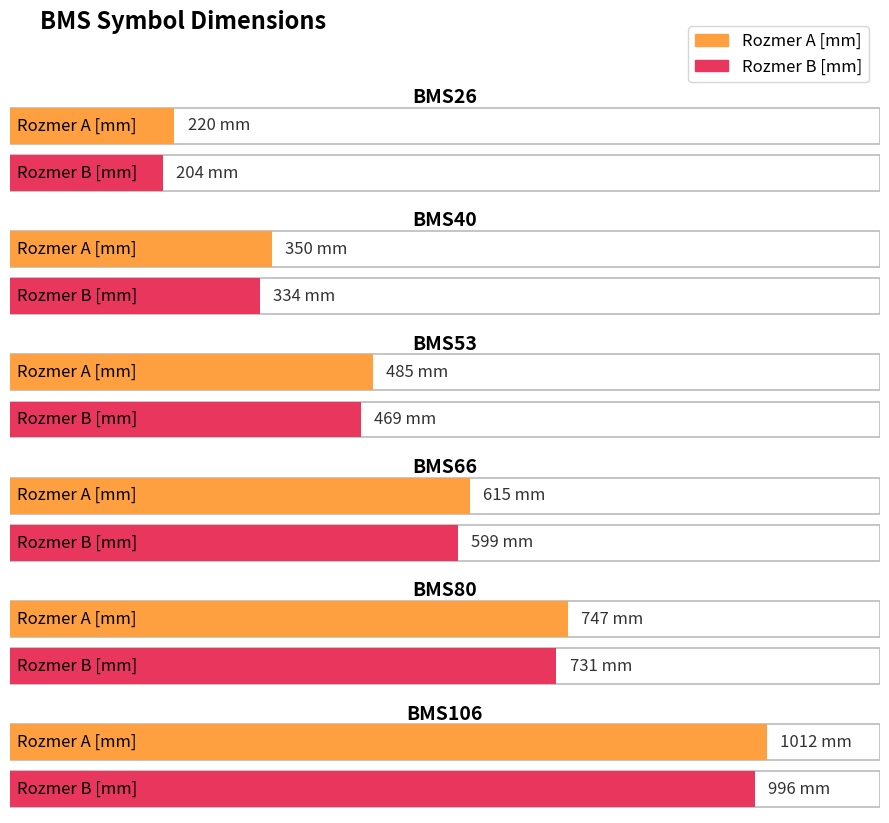

What is the total value across all series at BMS26?

424